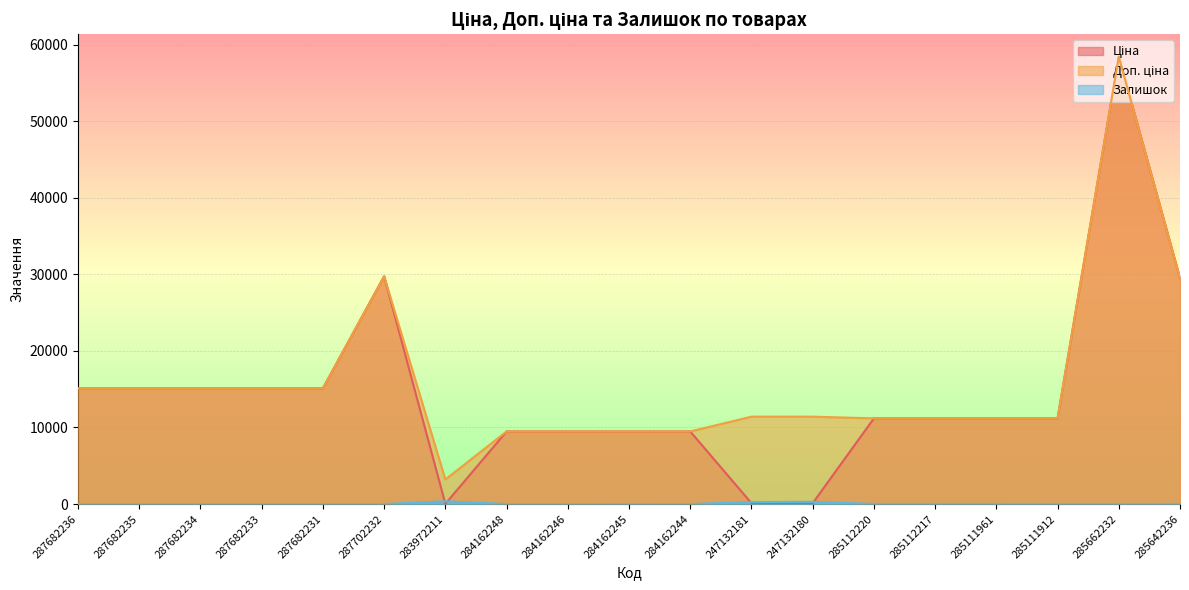

How many intersections are there between Залишок and Ціна?

4